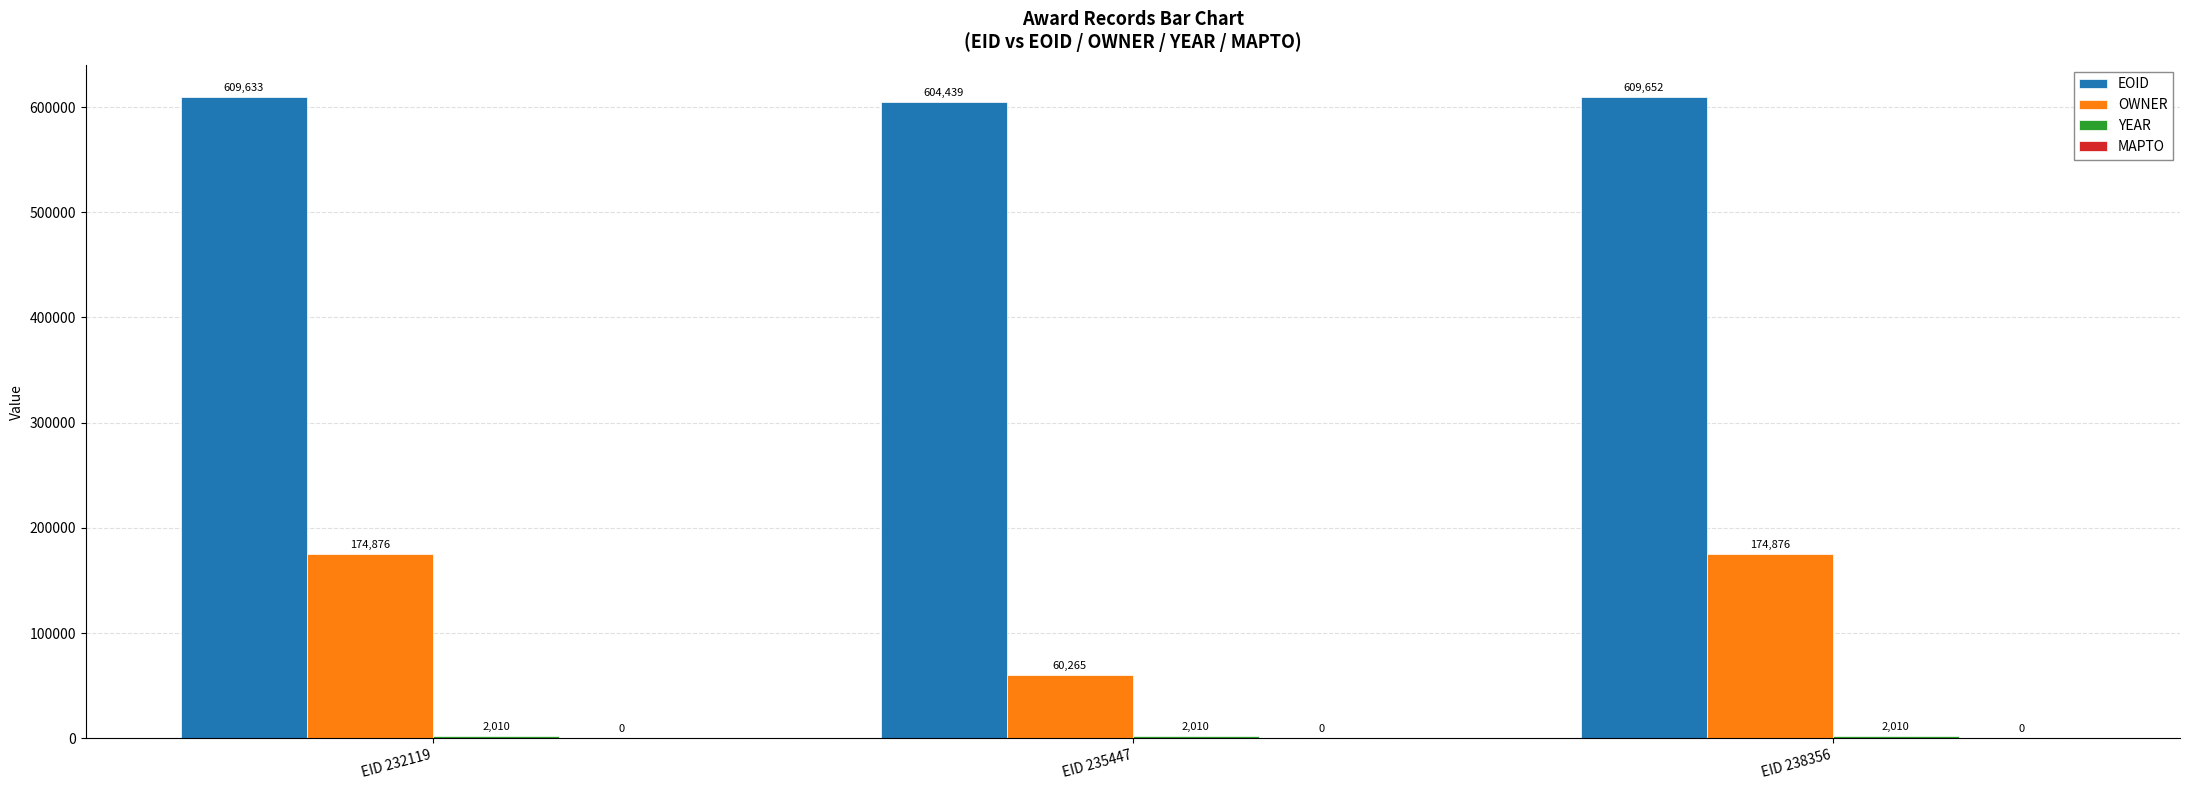

What is the total value across all series at EID 232119?

786519